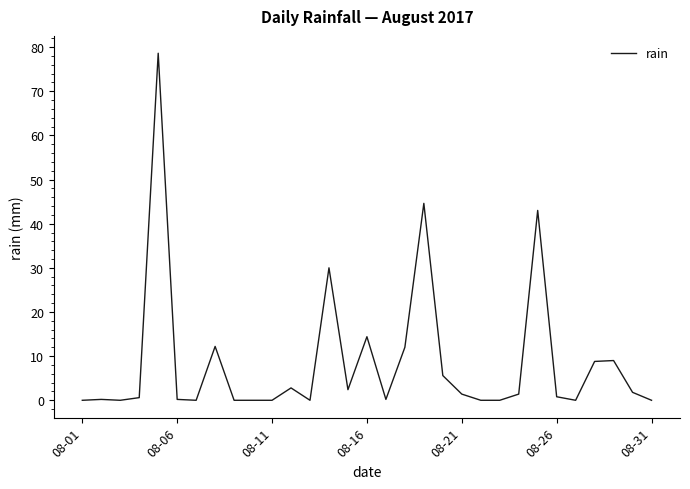

What is the maximum value shown in the chart?

78.6